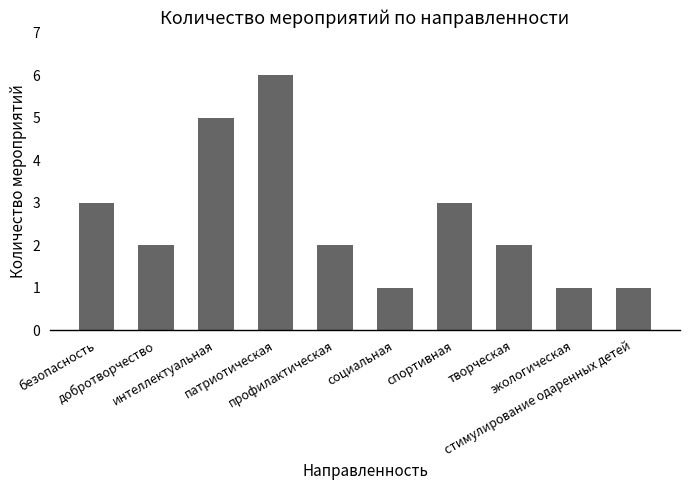

What is the label of the 5th bar from the left?

профилактическая